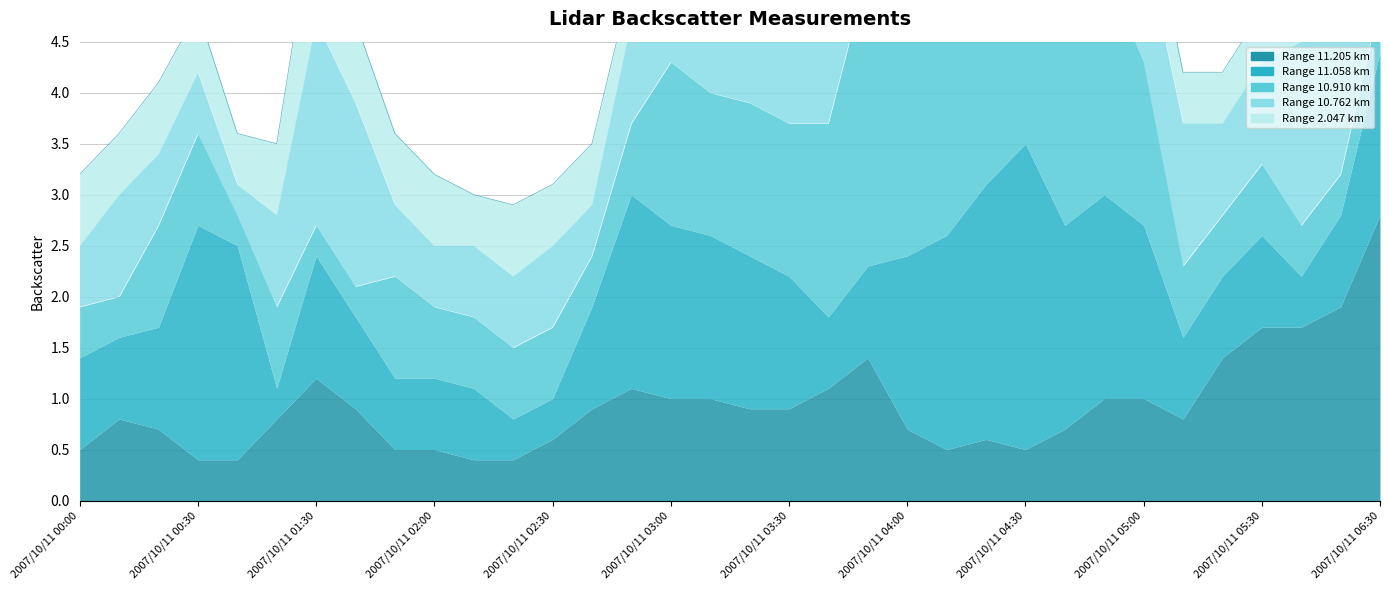

Reading left to right, transcribe all the data shown in this chart.

11.205: 2007/10/11 00:00=0.5	2007/10/11 00:10=0.8	2007/10/11 00:20=0.7	2007/10/11 00:30=0.4	2007/10/11 00:40=0.4	2007/10/11 01:20=0.8	2007/10/11 01:30=1.2	2007/10/11 01:40=0.9	2007/10/11 01:50=0.5	2007/10/11 02:00=0.5	2007/10/11 02:10=0.4	2007/10/11 02:20=0.4	2007/10/11 02:30=0.6	2007/10/11 02:40=0.9	2007/10/11 02:50=1.1	2007/10/11 03:00=1.0	2007/10/11 03:10=1.0	2007/10/11 03:20=0.9	2007/10/11 03:30=0.9	2007/10/11 03:40=1.1	2007/10/11 03:50=1.4	2007/10/11 04:00=0.7	2007/10/11 04:10=0.5	2007/10/11 04:20=0.6	2007/10/11 04:30=0.5	2007/10/11 04:40=0.7	2007/10/11 04:50=1.0	2007/10/11 05:00=1.0	2007/10/11 05:10=0.8	2007/10/11 05:20=1.4	2007/10/11 05:30=1.7	2007/10/11 06:10=1.7	2007/10/11 06:20=1.9	2007/10/11 06:30=2.8
11.058: 2007/10/11 00:00=0.9	2007/10/11 00:10=0.8	2007/10/11 00:20=1.0	2007/10/11 00:30=2.3	2007/10/11 00:40=2.1	2007/10/11 01:20=0.3	2007/10/11 01:30=1.2	2007/10/11 01:40=0.9	2007/10/11 01:50=0.7	2007/10/11 02:00=0.7	2007/10/11 02:10=0.7	2007/10/11 02:20=0.4	2007/10/11 02:30=0.4	2007/10/11 02:40=1.0	2007/10/11 02:50=1.9	2007/10/11 03:00=1.7	2007/10/11 03:10=1.6	2007/10/11 03:20=1.5	2007/10/11 03:30=1.3	2007/10/11 03:40=0.7	2007/10/11 03:50=0.9	2007/10/11 04:00=1.7	2007/10/11 04:10=2.1	2007/10/11 04:20=2.5	2007/10/11 04:30=3.0	2007/10/11 04:40=2.0	2007/10/11 04:50=2.0	2007/10/11 05:00=1.7	2007/10/11 05:10=0.8	2007/10/11 05:20=0.8	2007/10/11 05:30=0.9	2007/10/11 06:10=0.5	2007/10/11 06:20=0.9	2007/10/11 06:30=1.6
10.910: 2007/10/11 00:00=0.5	2007/10/11 00:10=0.4	2007/10/11 00:20=1.0	2007/10/11 00:30=0.9	2007/10/11 00:40=0.3	2007/10/11 01:20=0.8	2007/10/11 01:30=0.3	2007/10/11 01:40=0.3	2007/10/11 01:50=1.0	2007/10/11 02:00=0.7	2007/10/11 02:10=0.7	2007/10/11 02:20=0.7	2007/10/11 02:30=0.7	2007/10/11 02:40=0.5	2007/10/11 02:50=0.7	2007/10/11 03:00=1.6	2007/10/11 03:10=1.4	2007/10/11 03:20=1.5	2007/10/11 03:30=1.5	2007/10/11 03:40=1.9	2007/10/11 03:50=2.9	2007/10/11 04:00=2.4	2007/10/11 04:10=1.9	2007/10/11 04:20=1.9	2007/10/11 04:30=2.0	2007/10/11 04:40=2.0	2007/10/11 04:50=2.2	2007/10/11 05:00=1.6	2007/10/11 05:10=0.7	2007/10/11 05:20=0.6	2007/10/11 05:30=0.7	2007/10/11 06:10=0.5	2007/10/11 06:20=0.4	2007/10/11 06:30=0.5
10.762: 2007/10/11 00:00=0.6	2007/10/11 00:10=1.0	2007/10/11 00:20=0.7	2007/10/11 00:30=0.6	2007/10/11 00:40=0.3	2007/10/11 01:20=0.9	2007/10/11 01:30=2.0	2007/10/11 01:40=1.8	2007/10/11 01:50=0.7	2007/10/11 02:00=0.6	2007/10/11 02:10=0.7	2007/10/11 02:20=0.7	2007/10/11 02:30=0.8	2007/10/11 02:40=0.5	2007/10/11 02:50=1.0	2007/10/11 03:00=1.5	2007/10/11 03:10=1.6	2007/10/11 03:20=1.5	2007/10/11 03:30=1.2	2007/10/11 03:40=1.3	2007/10/11 03:50=1.3	2007/10/11 04:00=1.3	2007/10/11 04:10=1.8	2007/10/11 04:20=1.4	2007/10/11 04:30=0.7	2007/10/11 04:40=1.9	2007/10/11 04:50=1.3	2007/10/11 05:00=1.2	2007/10/11 05:10=1.4	2007/10/11 05:20=0.9	2007/10/11 05:30=1.0	2007/10/11 06:10=1.8	2007/10/11 06:20=2.6	2007/10/11 06:30=2.5
2.047: 2007/10/11 00:00=0.7	2007/10/11 00:10=0.6	2007/10/11 00:20=0.7	2007/10/11 00:30=0.6	2007/10/11 00:40=0.5	2007/10/11 01:20=0.7	2007/10/11 01:30=1.2	2007/10/11 01:40=0.8	2007/10/11 01:50=0.7	2007/10/11 02:00=0.7	2007/10/11 02:10=0.5	2007/10/11 02:20=0.7	2007/10/11 02:30=0.6	2007/10/11 02:40=0.6	2007/10/11 02:50=0.4	2007/10/11 03:00=0.5	2007/10/11 03:10=0.5	2007/10/11 03:20=0.5	2007/10/11 03:30=0.4	2007/10/11 03:40=0.3	2007/10/11 03:50=0.5	2007/10/11 04:00=0.5	2007/10/11 04:10=0.4	2007/10/11 04:20=0.4	2007/10/11 04:30=0.4	2007/10/11 04:40=0.5	2007/10/11 04:50=0.6	2007/10/11 05:00=0.6	2007/10/11 05:10=0.5	2007/10/11 05:20=0.5	2007/10/11 05:30=0.5	2007/10/11 06:10=0.5	2007/10/11 06:20=0.4	2007/10/11 06:30=0.4